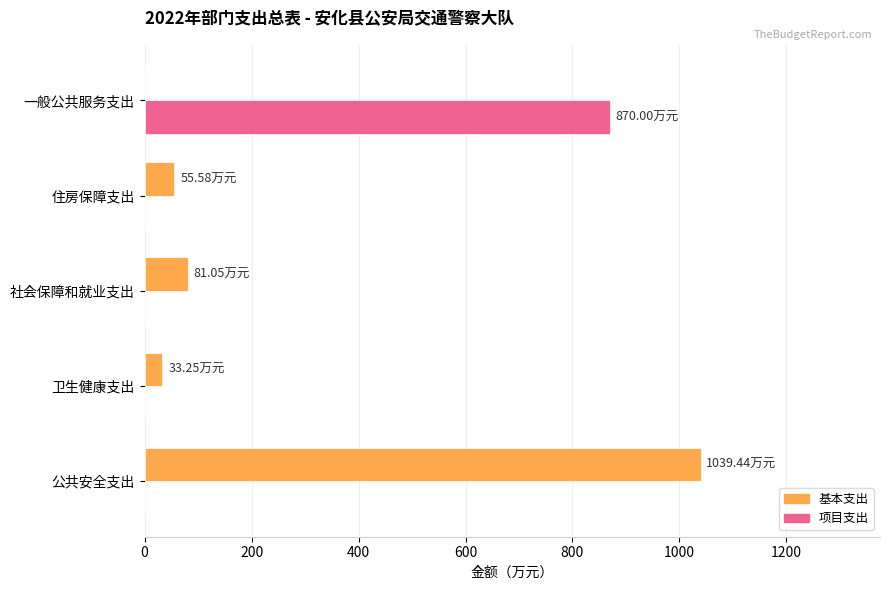

Is the value of 项目支出 at 卫生健康支出 greater than the value of 基本支出 at 公共安全支出?

No